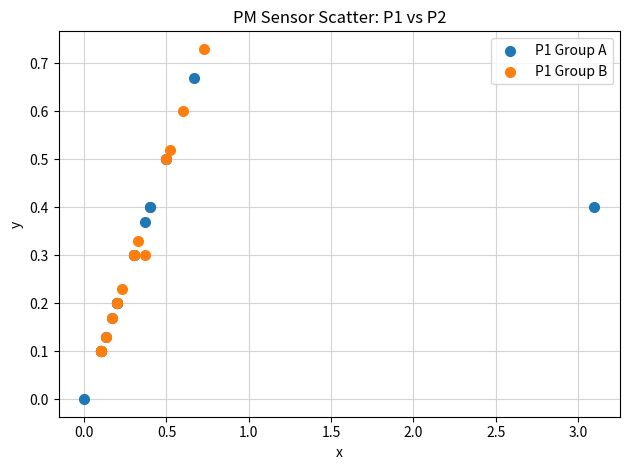

Which series reaches the maximum Y coordinate?

P1 Group B